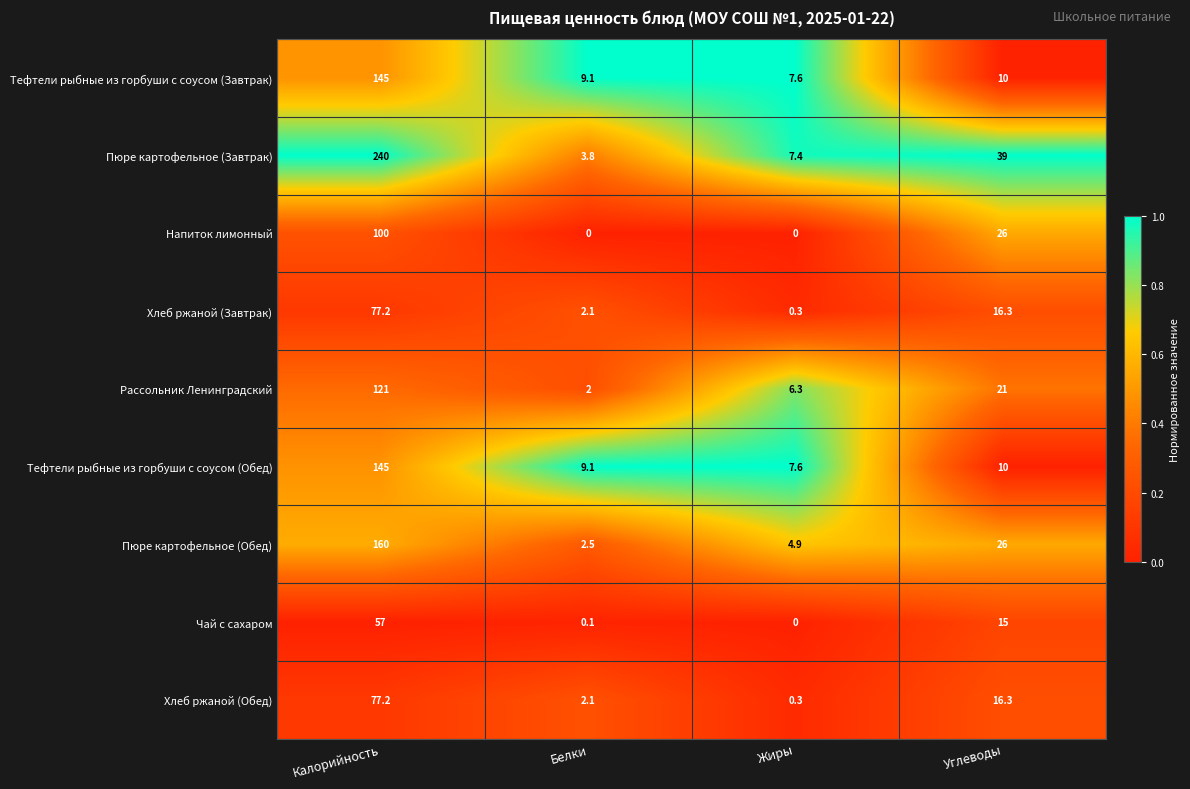

What is the difference between the Рассольник Ленинградский values at Белки and Калорийность?

119.0